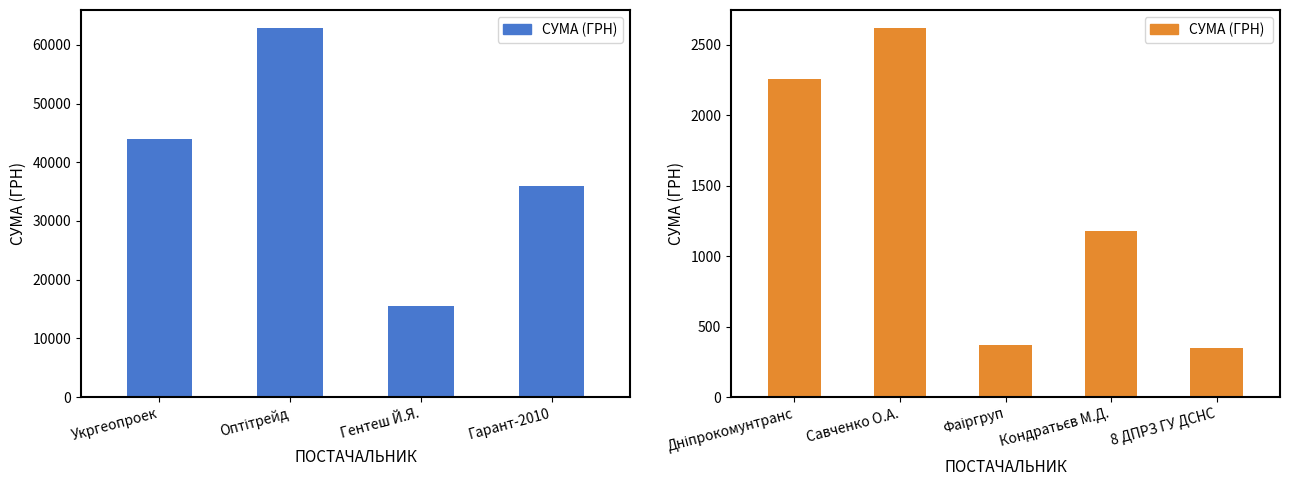

What is the change in value from ТДВ "Дніпрокомунтранс" to 8 ДПРЗ ГУ ДСНС?

-1907.0